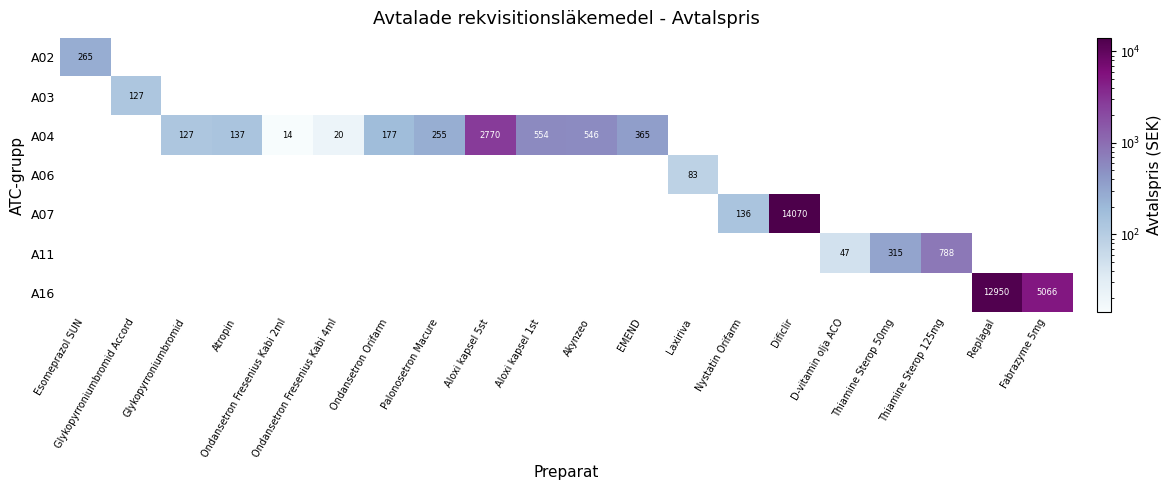

What is the greatest value displayed?

14070.0